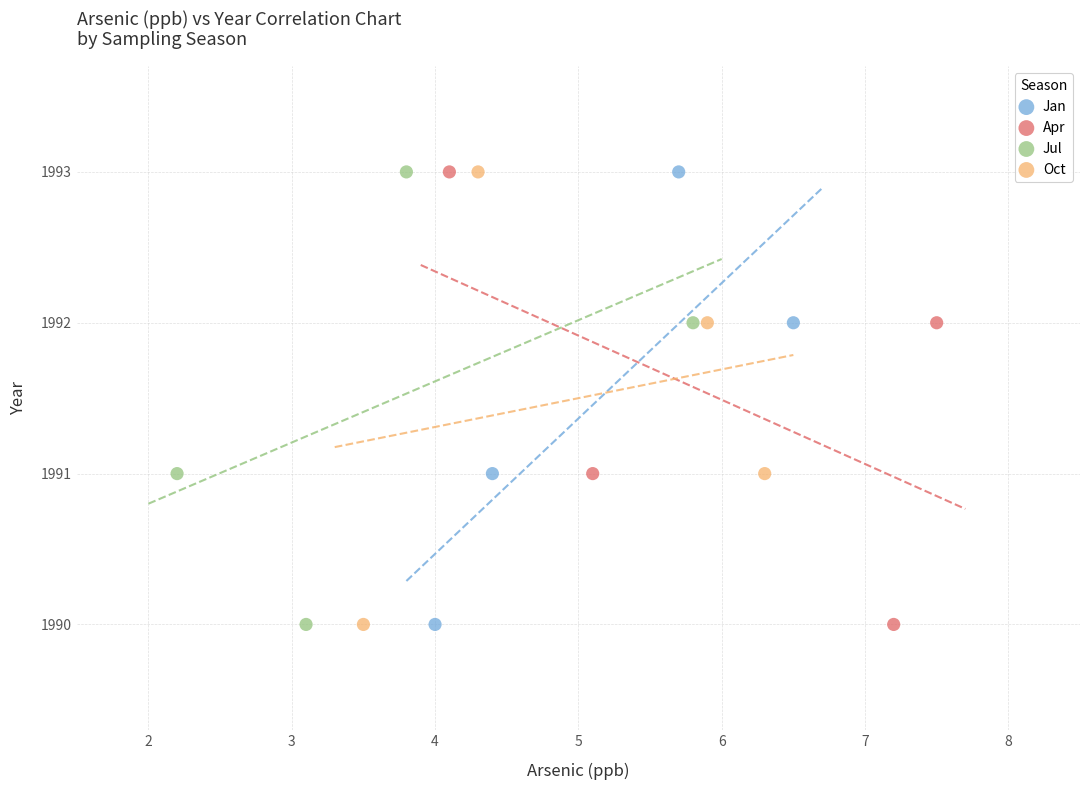

What are all the series names shown in the legend?

Jan, Apr, Jul, Oct